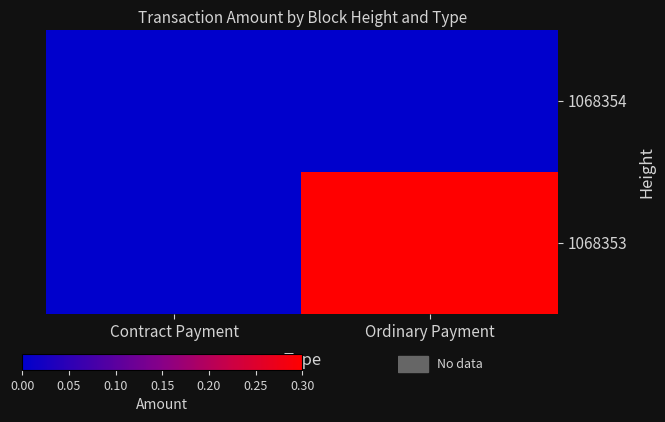

Between Contract Payment and Ordinary Payment, which series saw the biggest shift?

1068353